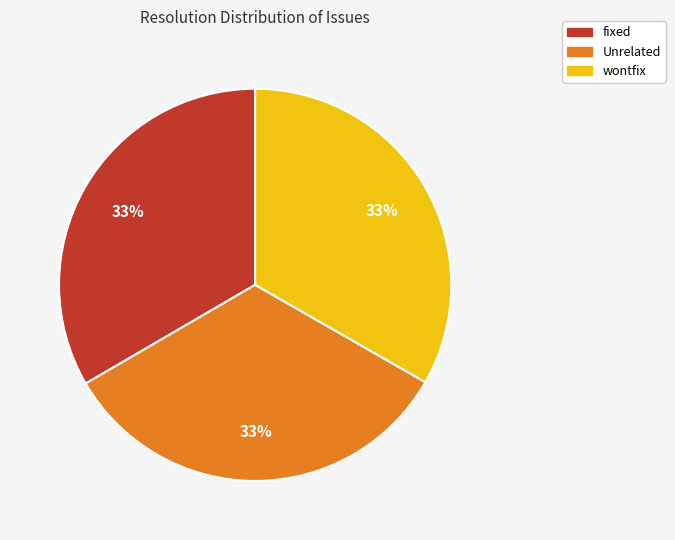

How many slices are in this pie chart?

3